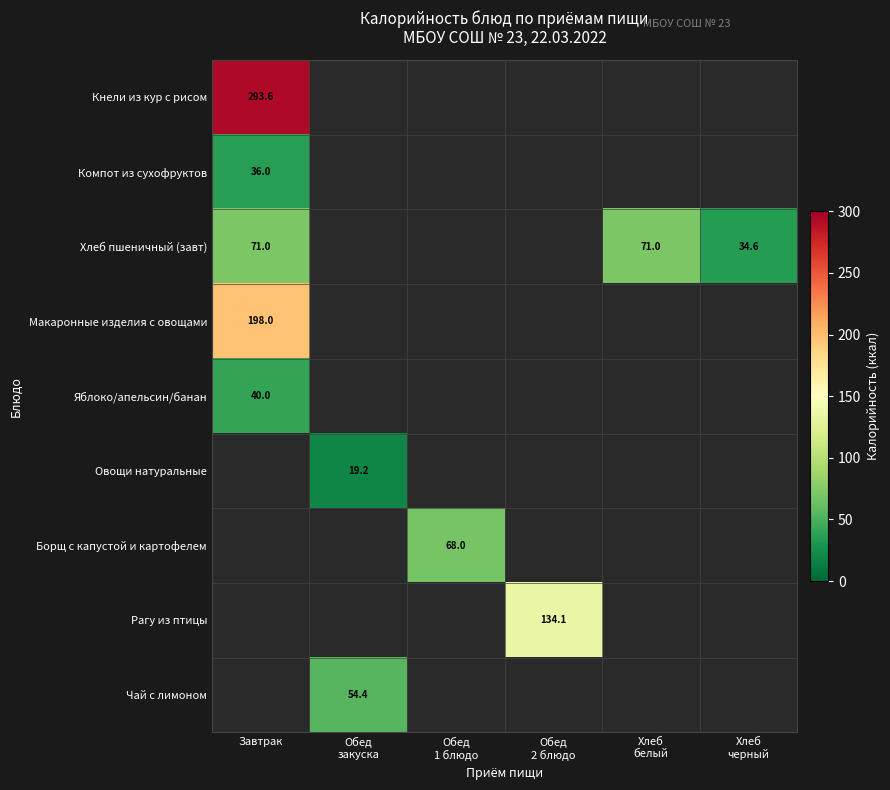

Count the number of categories in the chart.

6